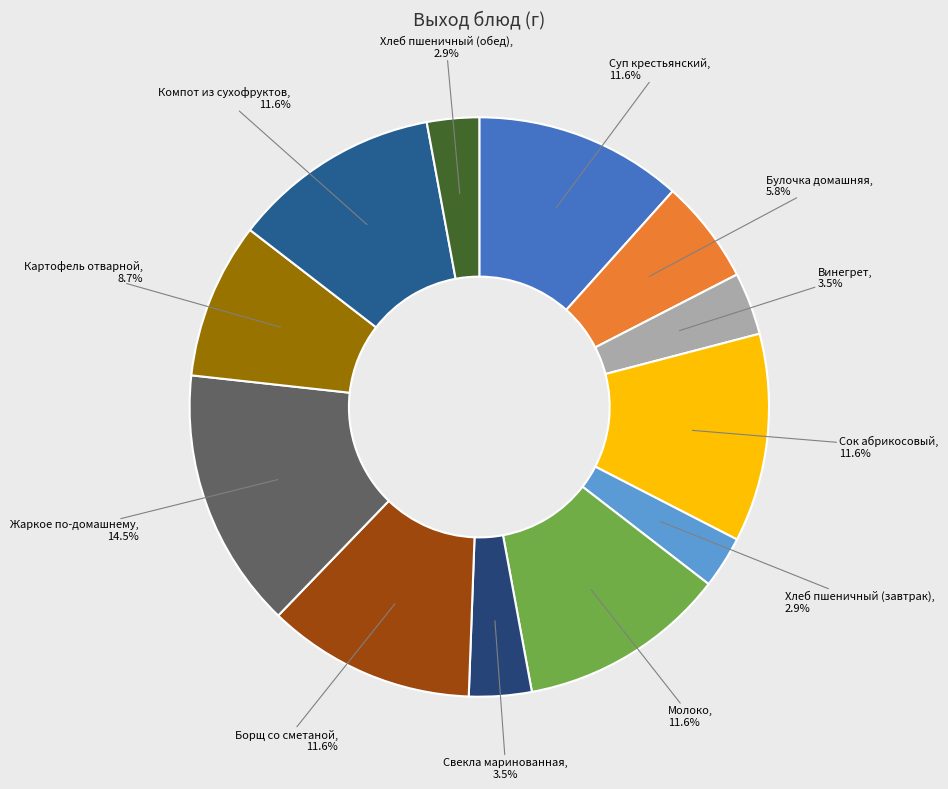

To the nearest percent, what is the difference between the largest and smallest slice percentages?

12%